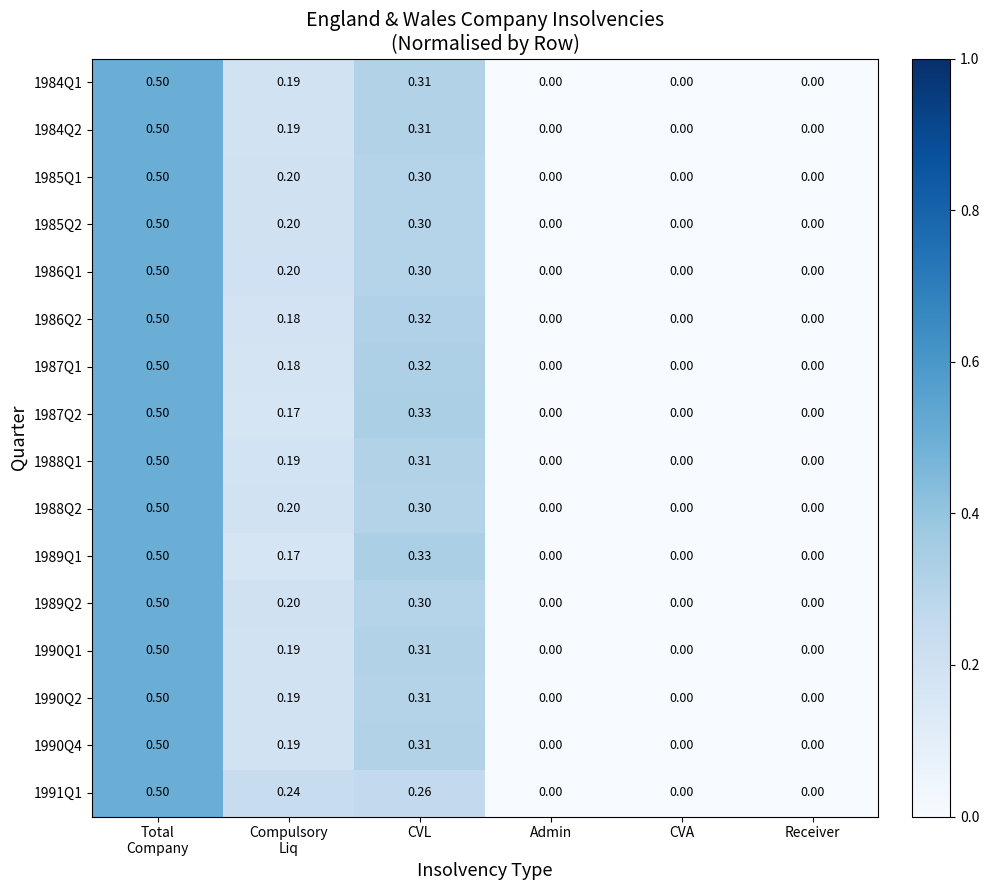

Between Compulsory
Liq and Admin, which series saw the biggest shift?

1991Q1